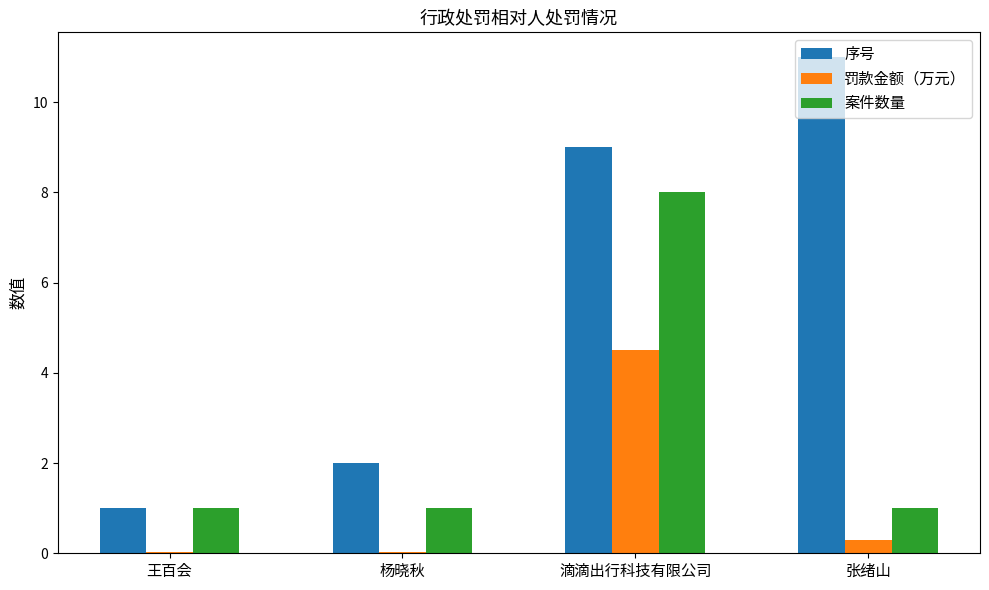

Which category has the highest value across all series?

张绪山